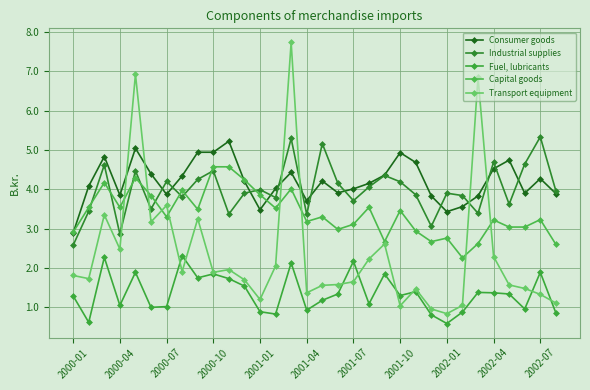

At which category does Consumer goods reach its first local valley?

2000-04